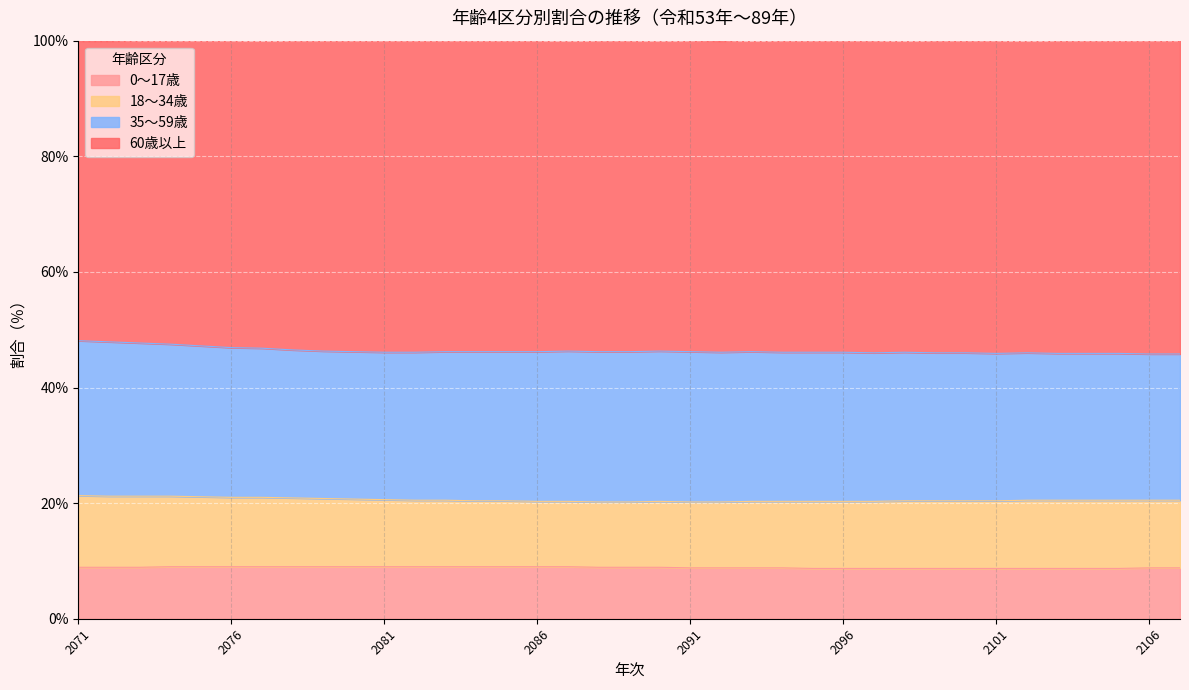

In 60歳以上, how many points are lower than both neighbors (excluding endpoints)?

3